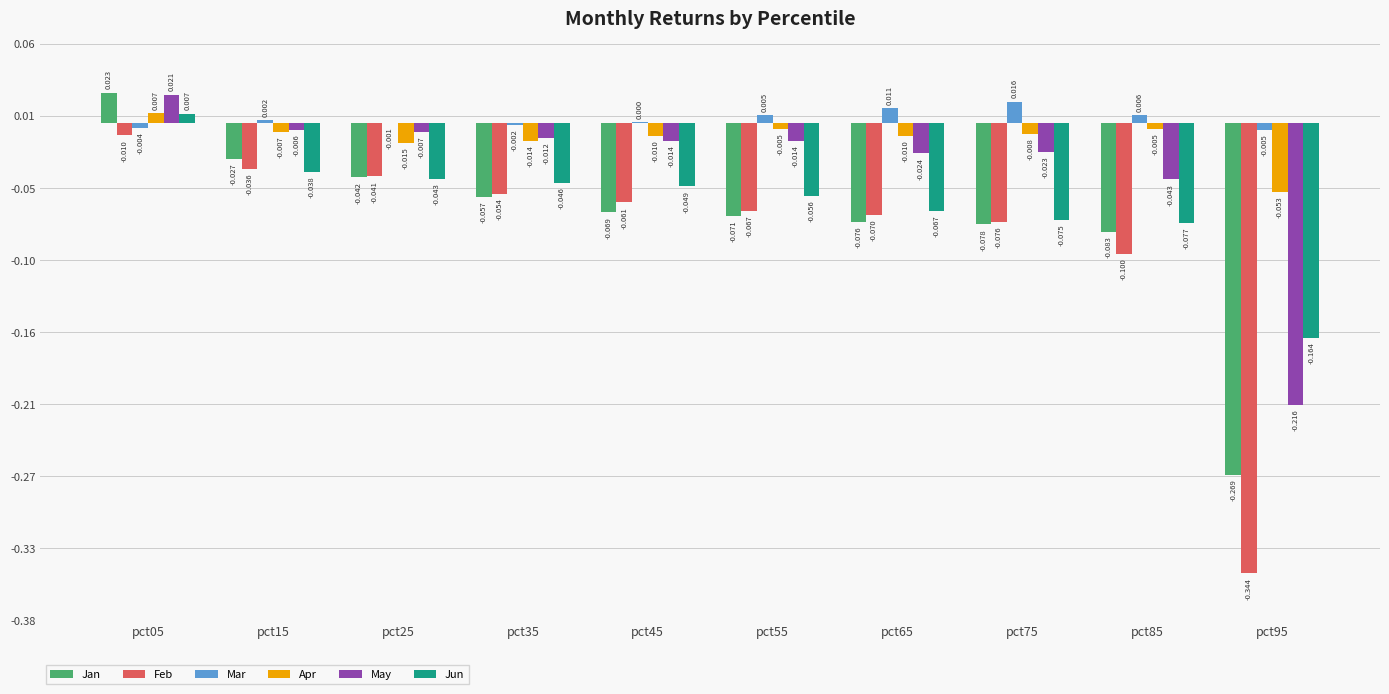

Are the bars grouped side by side (vs. stacked)?

Yes